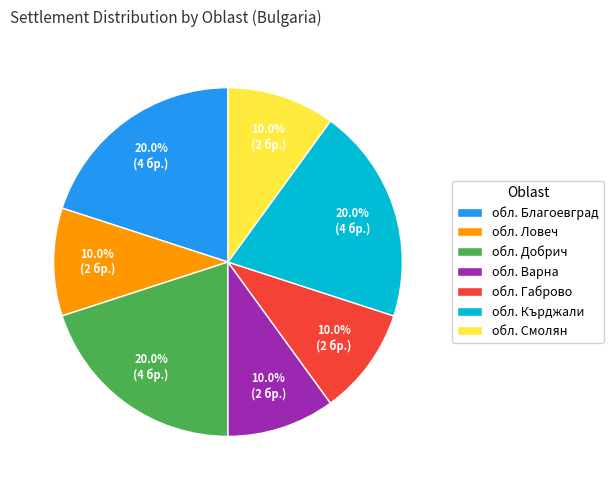

What percentage do обл. Благоевград and обл. Габрово together represent?

30.0%